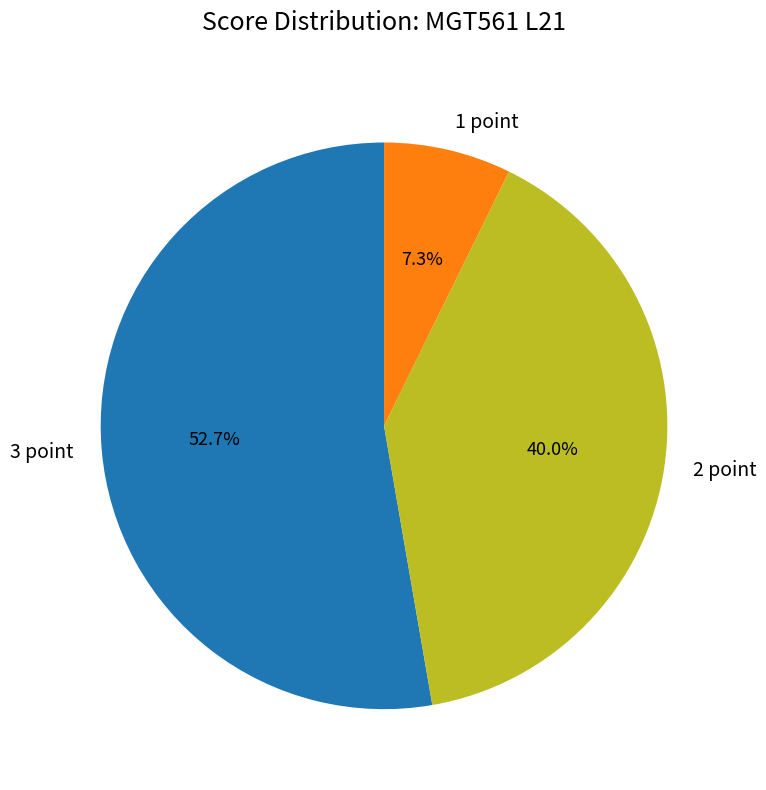

What percentage is NOT represented by 3 point?

47.3%